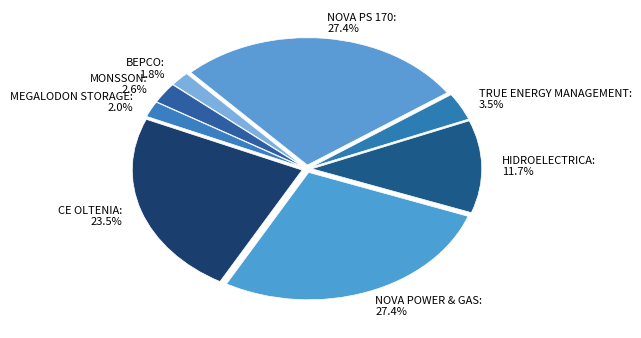

To the nearest percent, what is the difference between the HIDROELECTRICA and TRUE ENERGY MANAGEMENT slice percentages?

8%